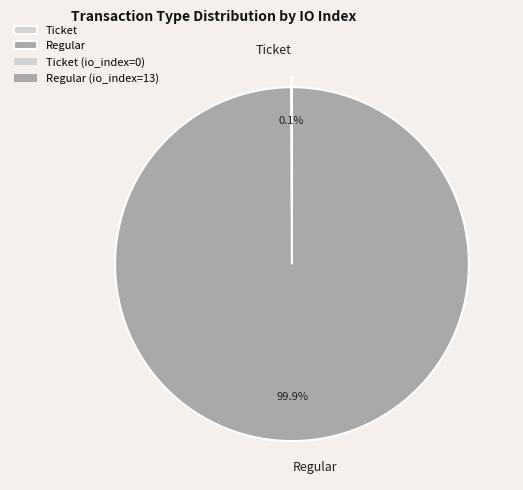

Which slice represents more than half of the pie?

Regular